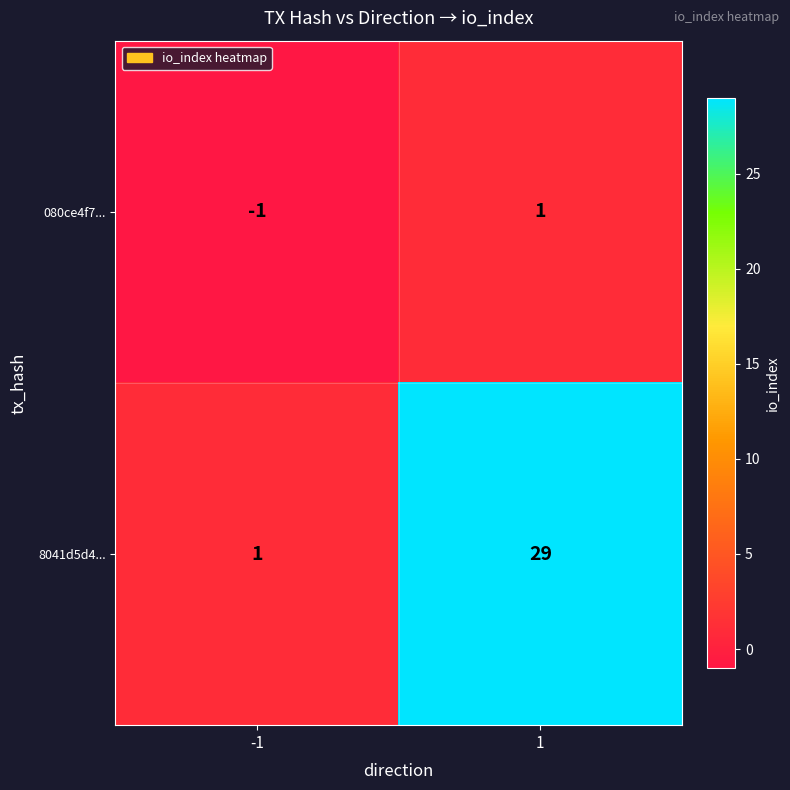

List the series in order of their overall mean, lowest first.

080ce4f7..., 8041d5d4...